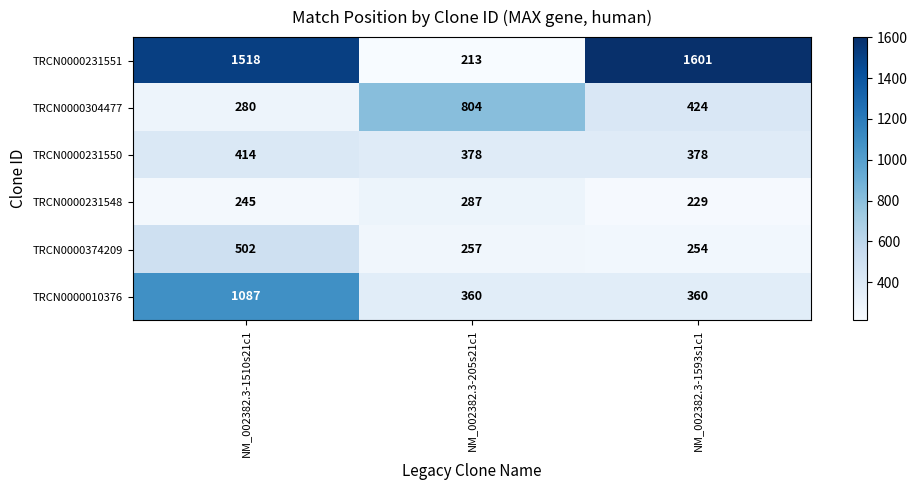

List the labels in order of TRCN0000231551 value, smallest first.

NM_002382.3-205s21c1, NM_002382.3-1510s21c1, NM_002382.3-1593s1c1